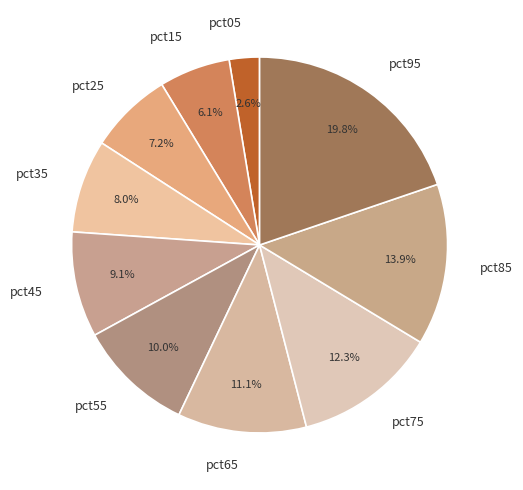

Between pct85 and pct65, which is larger?

pct85